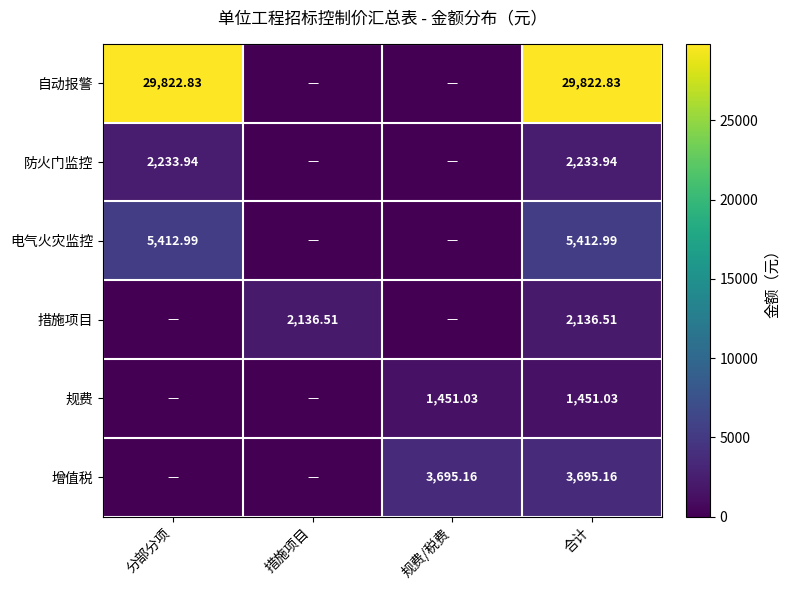

How many data points in 电气火灾监控 are above 5412?

2